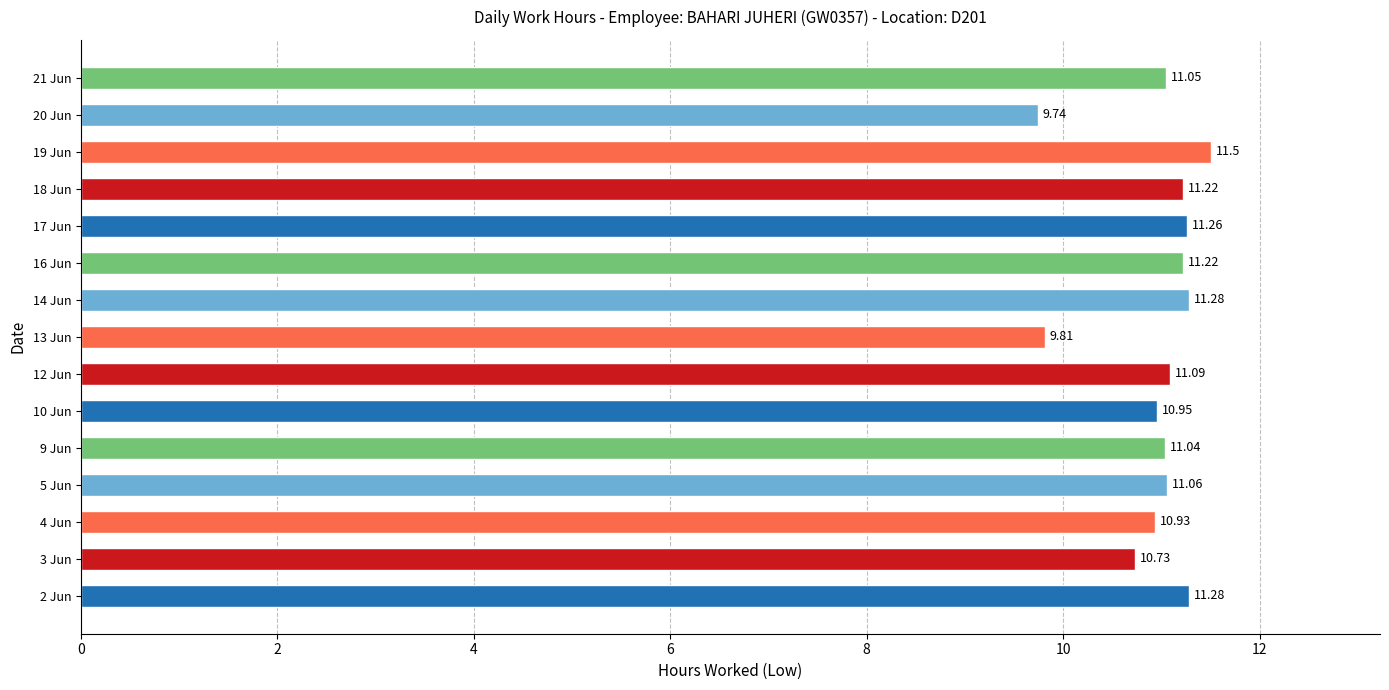

Which has a higher value, 19 Jun or 9 Jun?

19 Jun